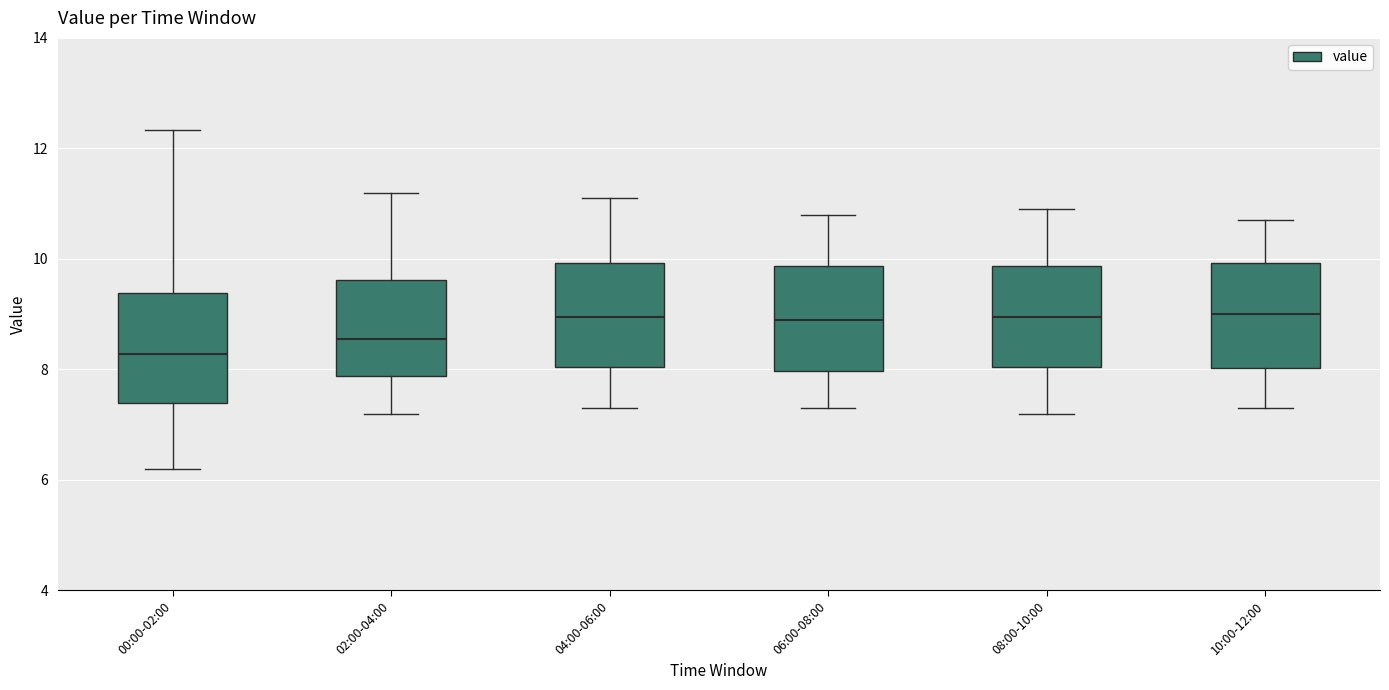

Reading left to right, transcribe this box plot: for each box, give where its median line is, the range the box spans, and where its two whiskers end, as read against the y-axis. The values are not printed on the chart, so give them approximately, as read against the axis.

00:00-02:00: median 8.2, box 7.4 to 9.4, whiskers 6.2 to 12.4
02:00-04:00: median 8.6, box 7.8 to 9.6, whiskers 7.2 to 11.2
04:00-06:00: median 9.0, box 8.0 to 10.0, whiskers 7.4 to 11.2
06:00-08:00: median 9.0, box 8.0 to 9.8, whiskers 7.4 to 10.8
08:00-10:00: median 9.0, box 8.0 to 9.8, whiskers 7.2 to 11.0
10:00-12:00: median 9.0, box 8.0 to 10.0, whiskers 7.4 to 10.8